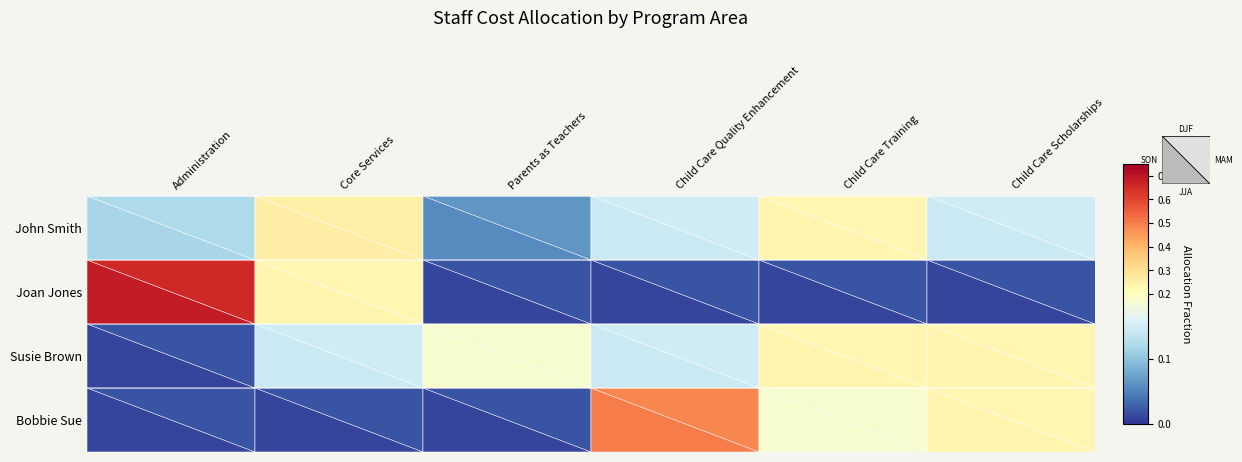

What is the maximum value for John Smith?

0.3